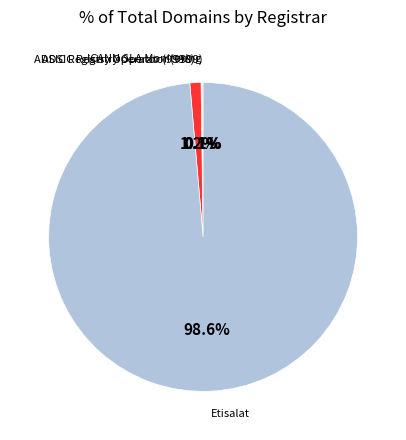

What percentage is NOT represented by Etisalat?

1.4%